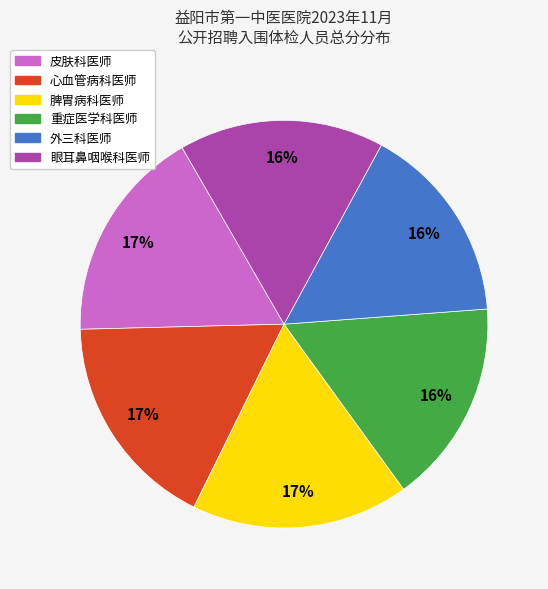

Is it true that 脾胃病科医师 is 17% of the pie?

True